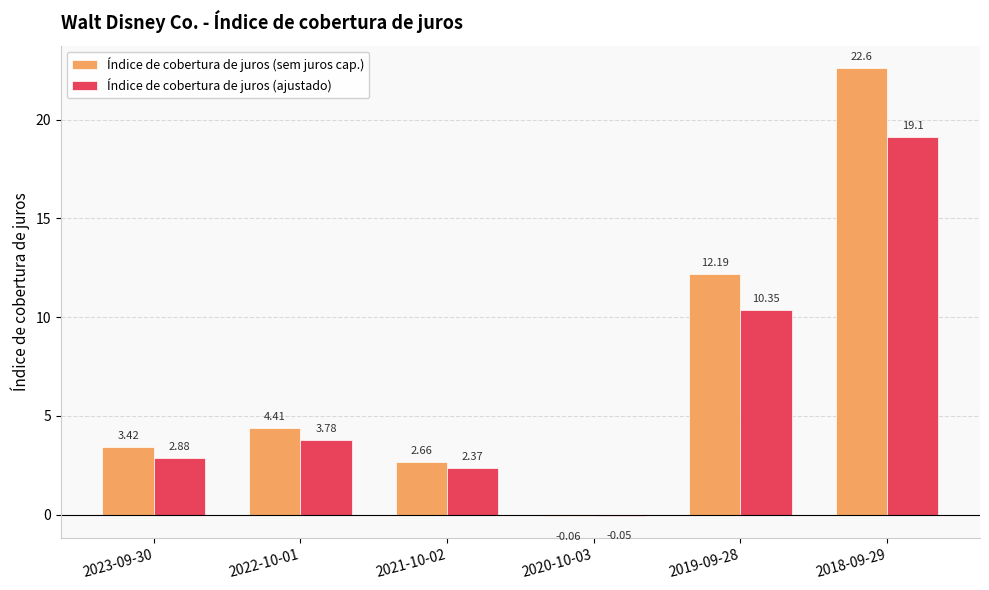

At which category is the sum across all series the highest?

2018-09-29